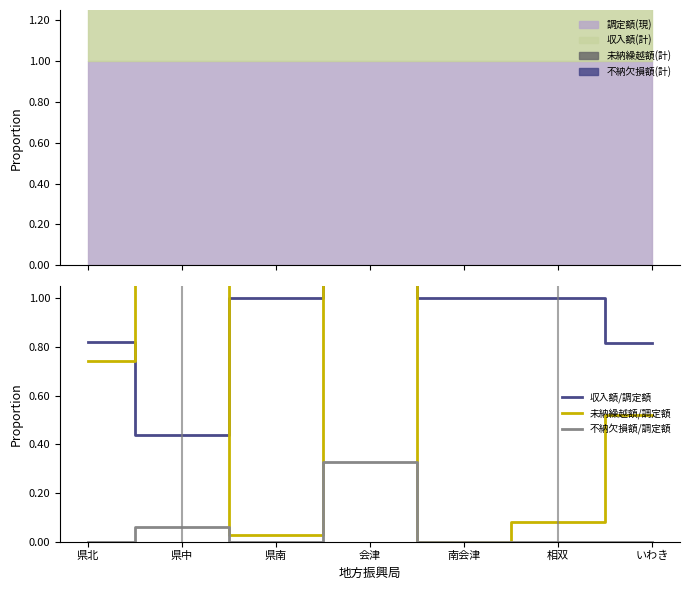

What is the average value of the 不納欠損額/調定額 series?

0.1